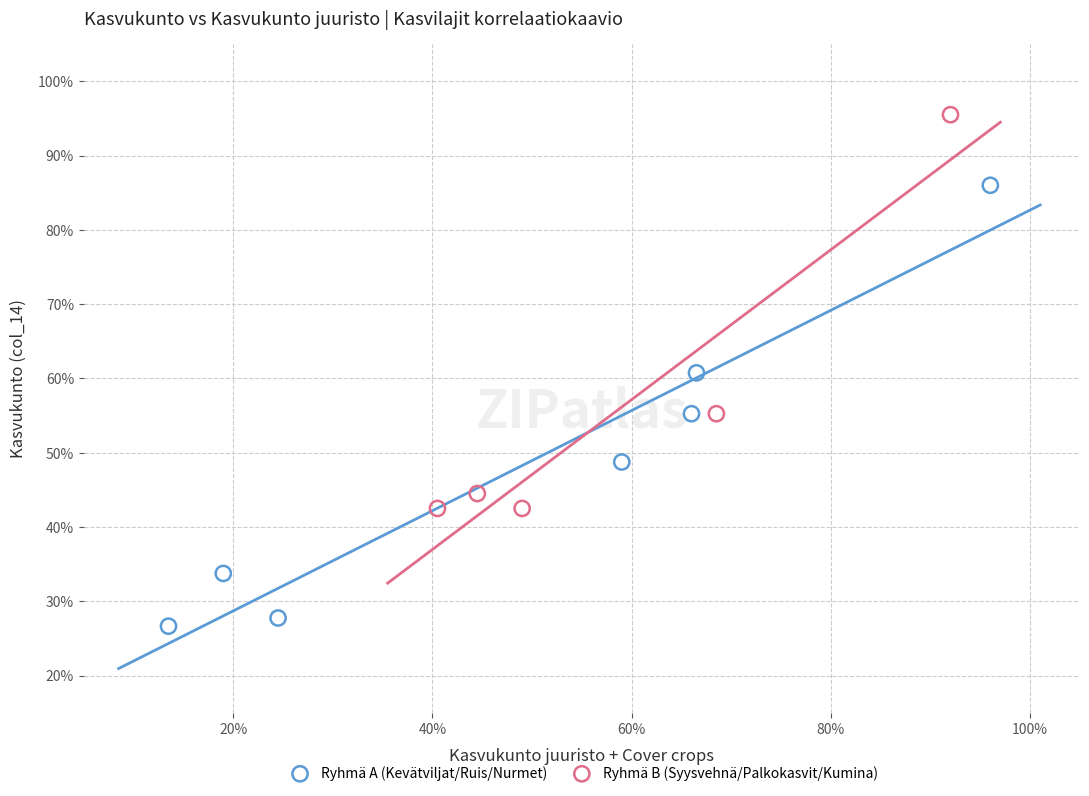

Which series has the widest spread of Y values?

Ryhmä A (Kevätviljat/Ruis/Nurmet)